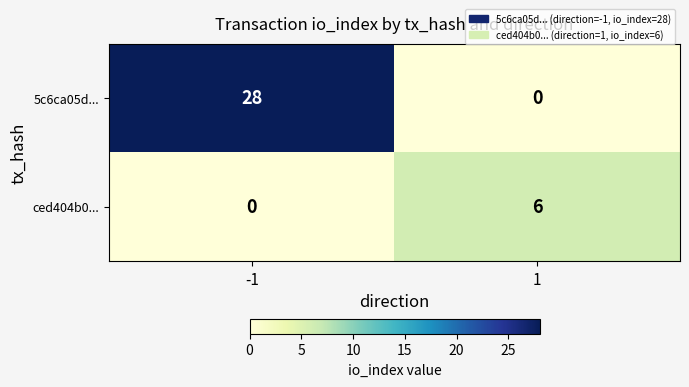

Which label corresponds to the largest value in the chart?

-1